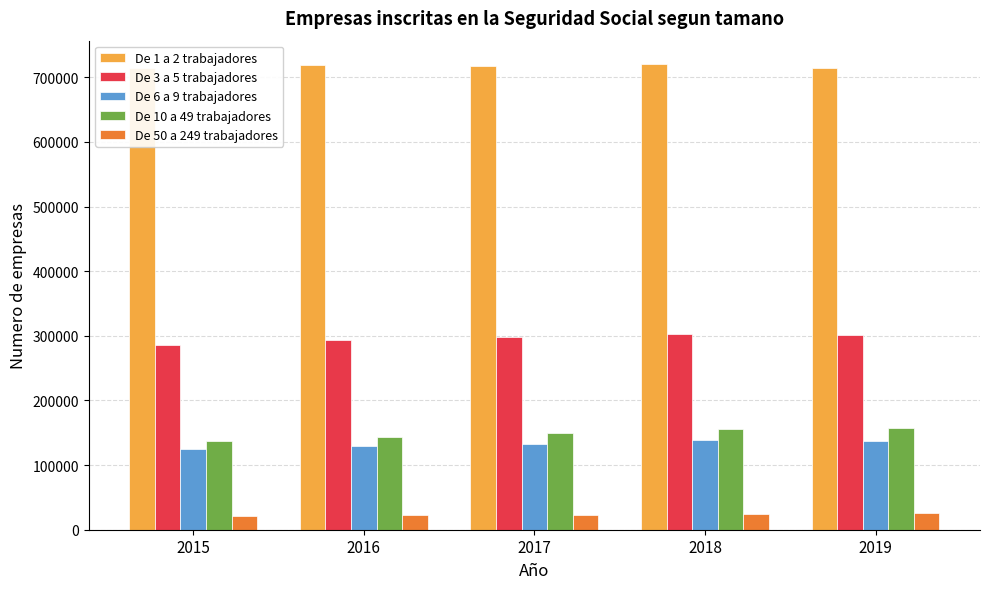

Where is De 50 a 249 trabajadores nearest to the value 23082?

2017